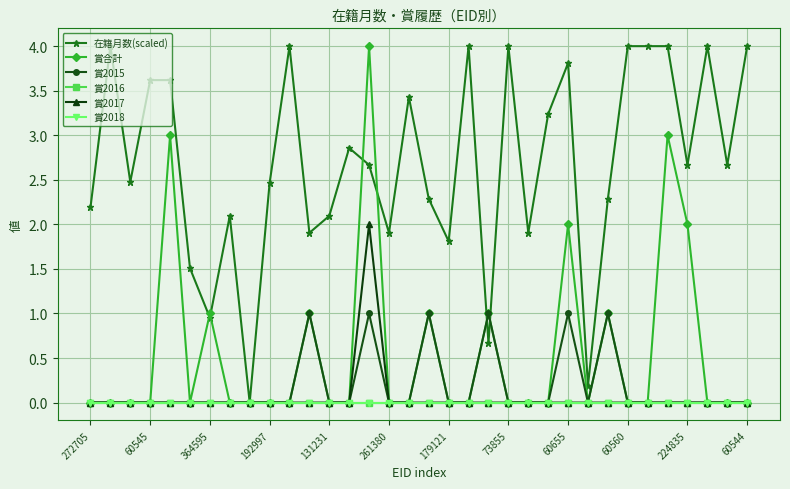

How many interior local valleys does the 賞合計 series have?

2